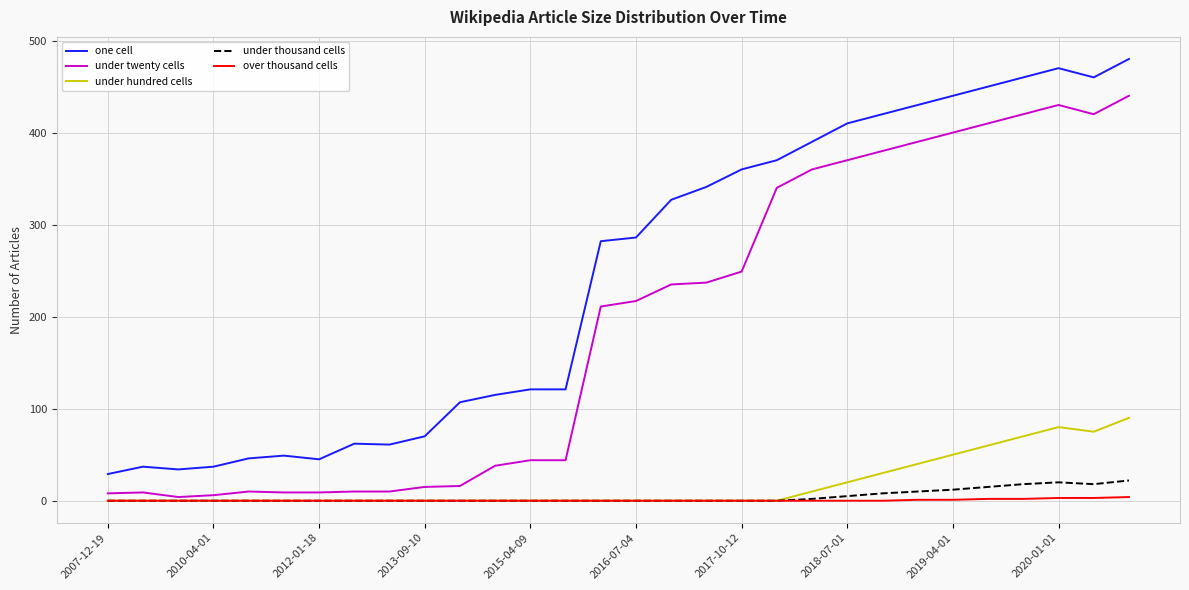

Which series has the largest total across all categories?

one cell